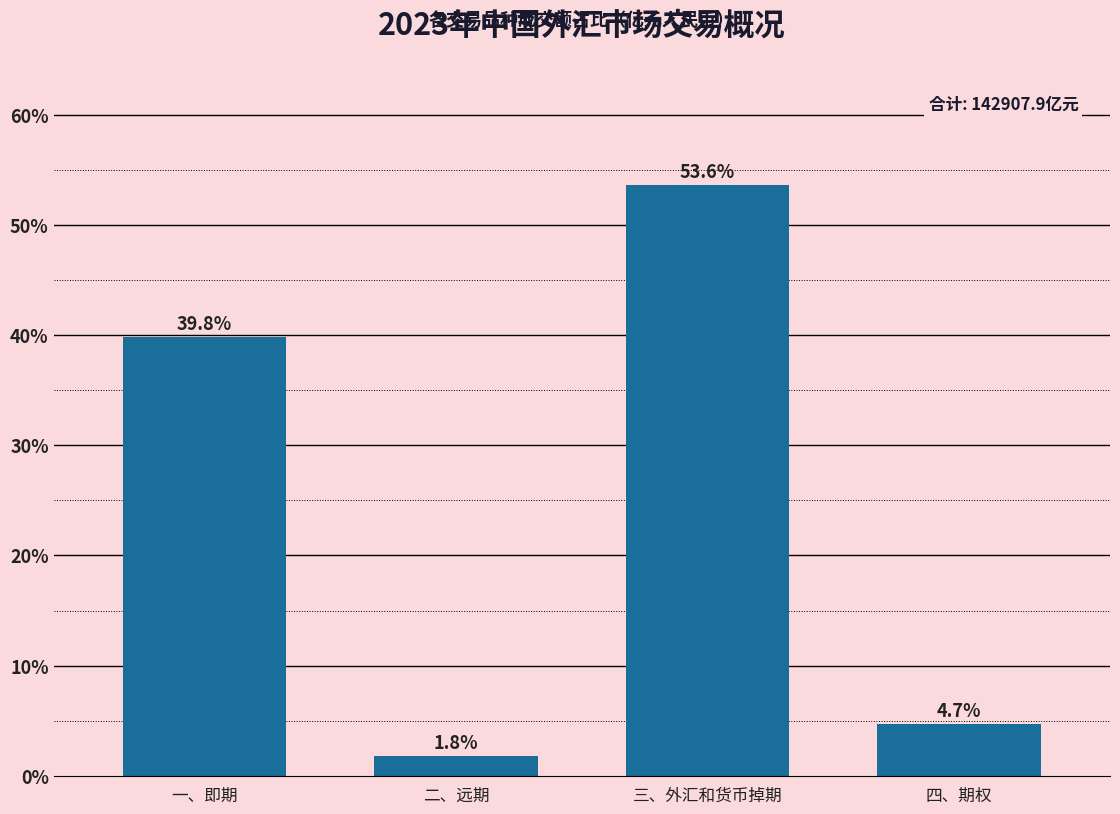

Reading left to right, list all the values displayed in this chart.

一、即期=39.8	二、远期=1.8	三、外汇和货币掉期=53.6	四、期权=4.7